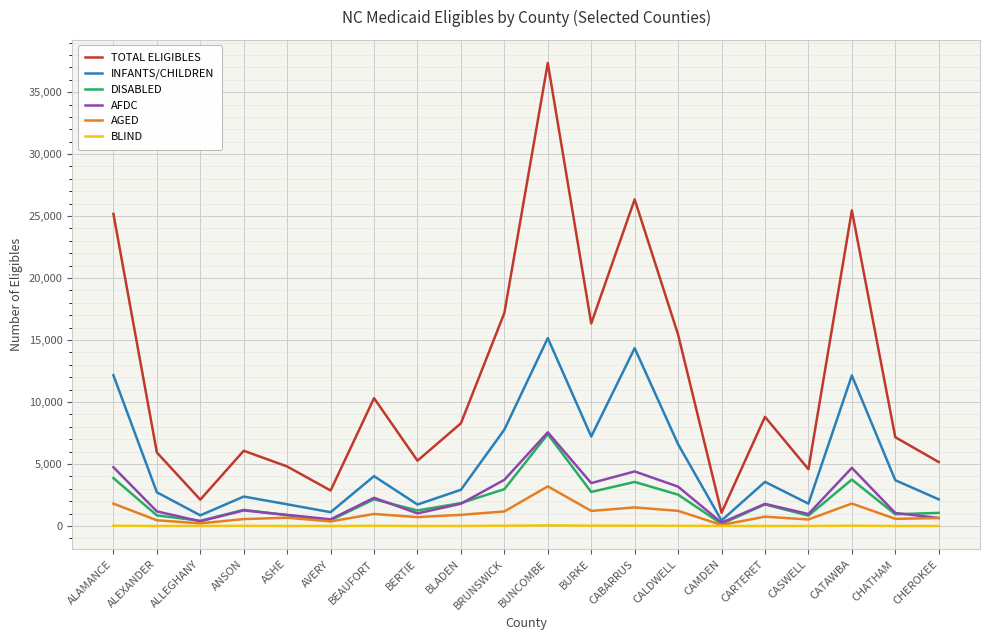

What is the difference between the maximum and minimum values in the DISABLED series?

7237